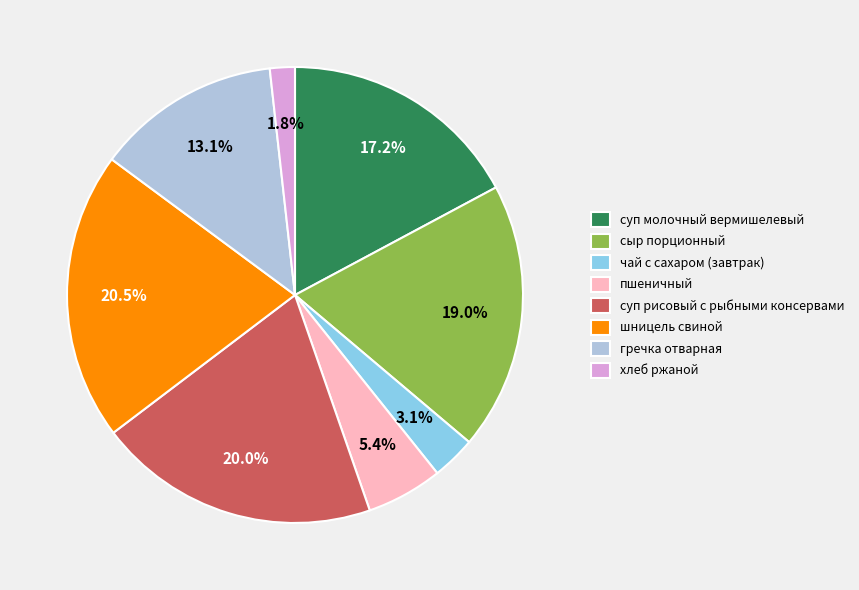

Does пшеничный represent more than half of the total?

No